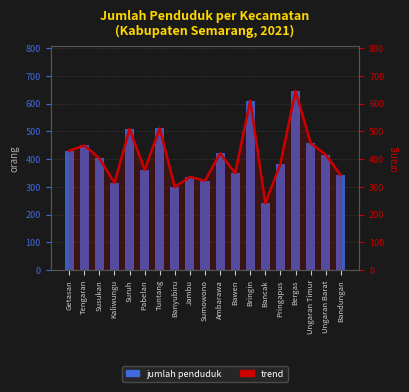

Reading left to right, transcribe all the data shown in this chart.

2021 (orang): Getasan=430	Tengaran=449	Susukan=403	Kaliwungu=314	Suruh=509	Pabelan=361	Tuntang=511	Banyubiru=299	Jambu=336	Sumowono=322	Ambarawa=421	Bawen=349	Bringin=611	Bancak=241	Pringapus=384	Bergas=646	Ungaran Timur=458	Ungaran Barat=416	Bandungan=342
Trend 2021: Getasan=430	Tengaran=449	Susukan=403	Kaliwungu=314	Suruh=509	Pabelan=361	Tuntang=511	Banyubiru=299	Jambu=336	Sumowono=322	Ambarawa=421	Bawen=349	Bringin=611	Bancak=241	Pringapus=384	Bergas=646	Ungaran Timur=458	Ungaran Barat=416	Bandungan=342